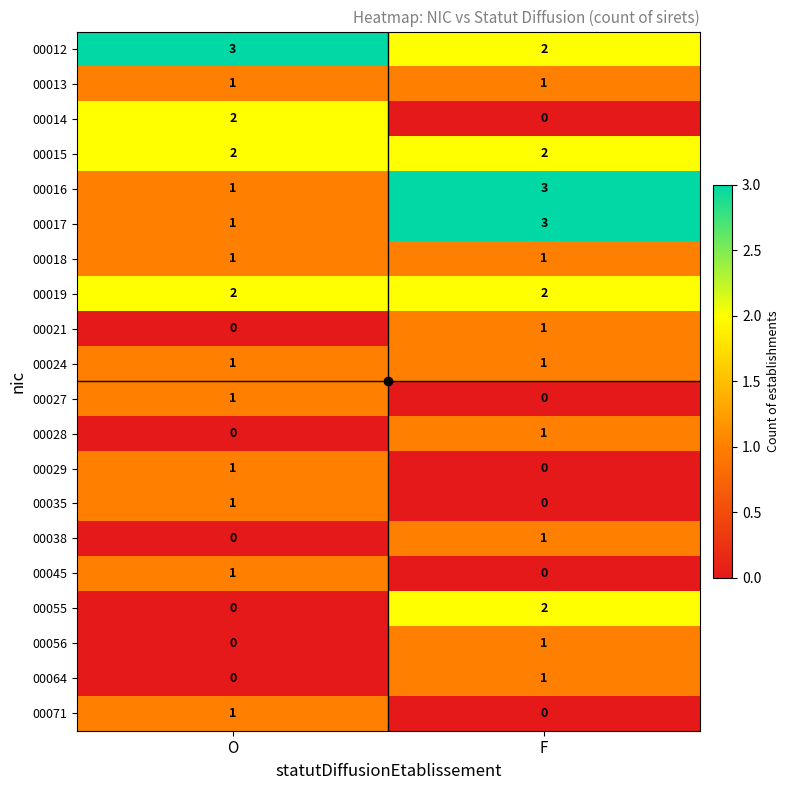

What is the highest value of the 00016 series?

3